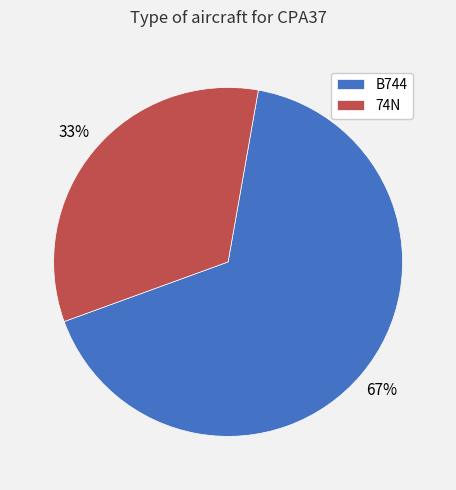

The 74N slice represents 42% of the pie. True or false?

False